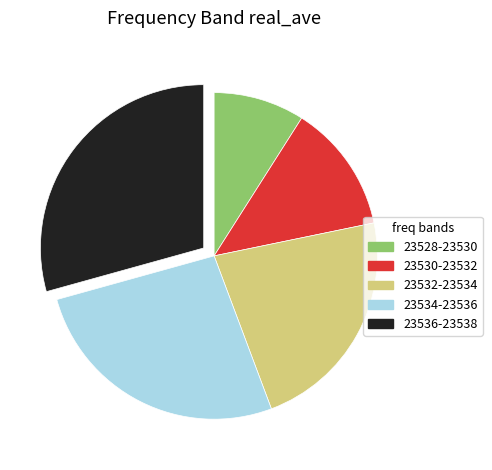

How many segments does this pie chart have?

5